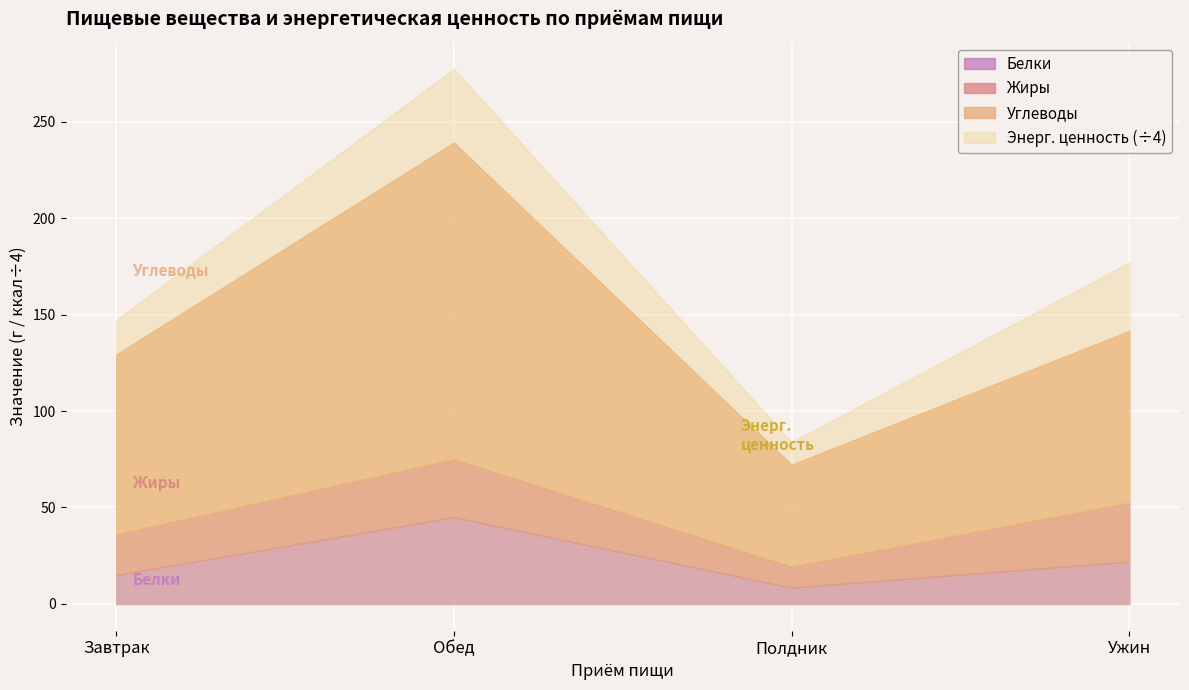

True or false: Энерг. ценность and Углеводы cross at least once.

False